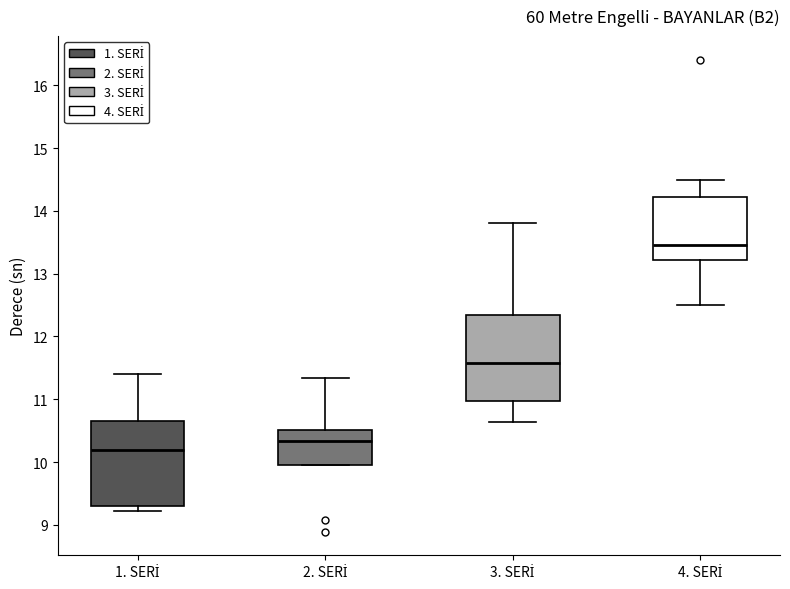

Reading left to right, read every box against the y-axis: the position of its median line, the range the box covers, and the ends of its whiskers. The values are not printed on the chart, so give them approximately, as read against the axis.

1. SERİ: median 10.2, box 9.3 to 10.6, whiskers 9.2 to 11.4
2. SERİ: median 10.3, box 10.0 to 10.5, whiskers 10.0 to 11.3
3. SERİ: median 11.6, box 11.0 to 12.3, whiskers 10.6 to 13.8
4. SERİ: median 13.5, box 13.2 to 14.2, whiskers 12.5 to 14.5